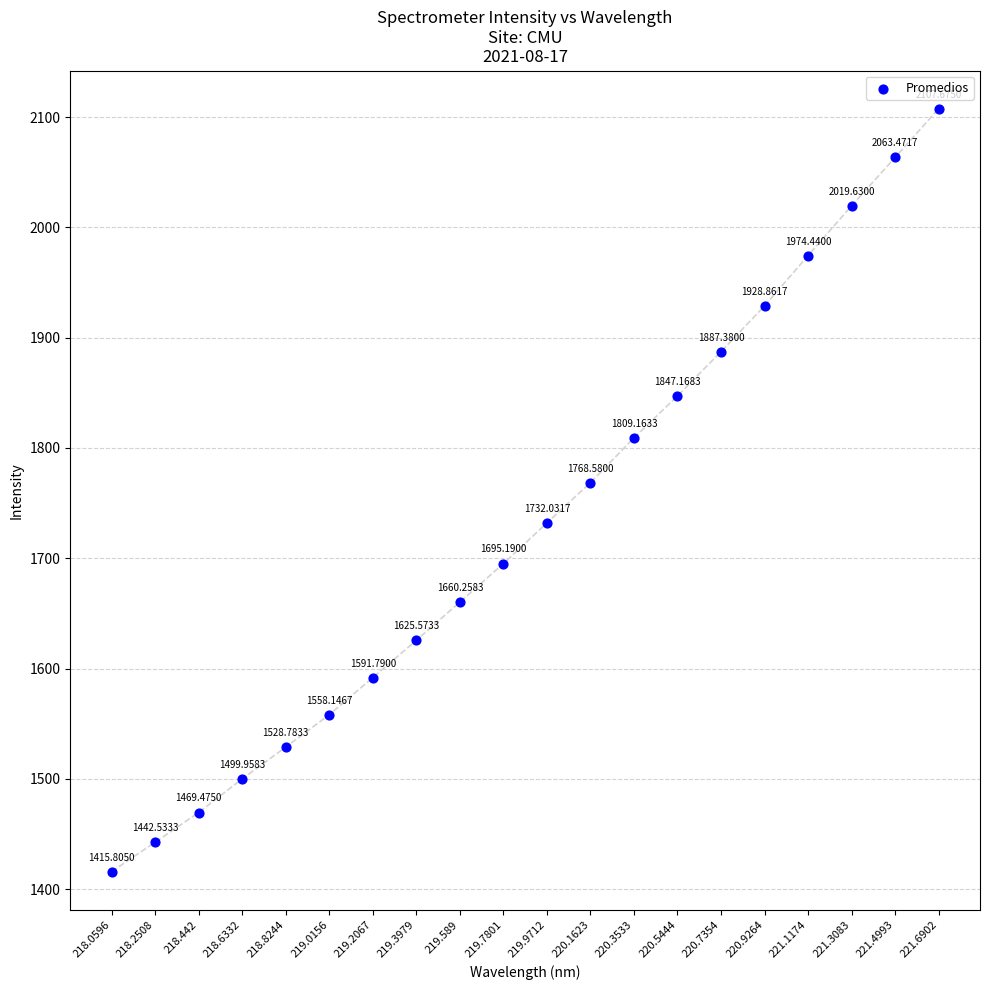

What is the range of Y values (max minus min)?

691.9